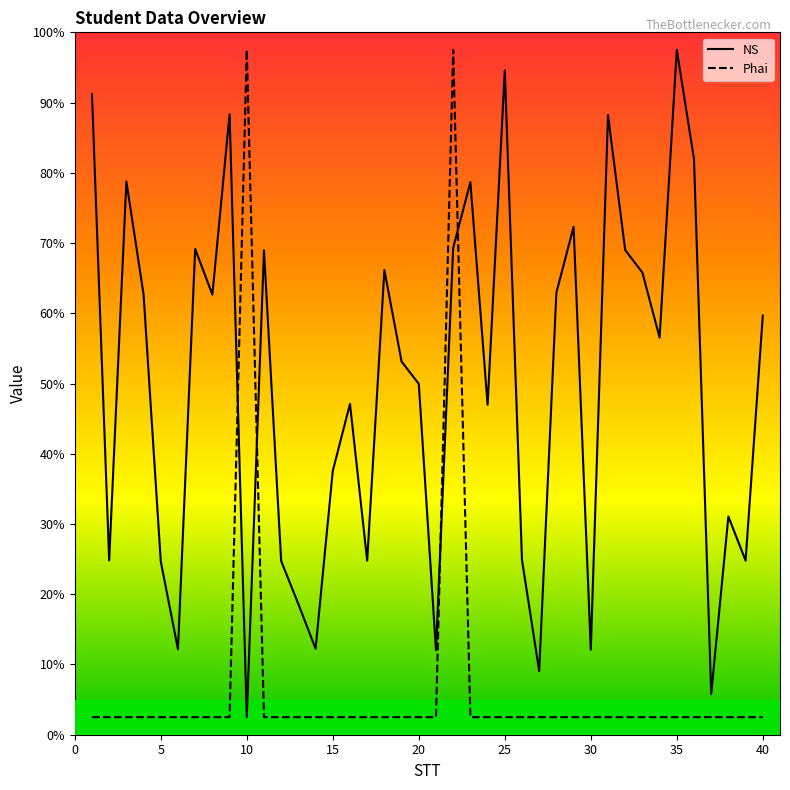

Which series has the largest total across all categories?

NS